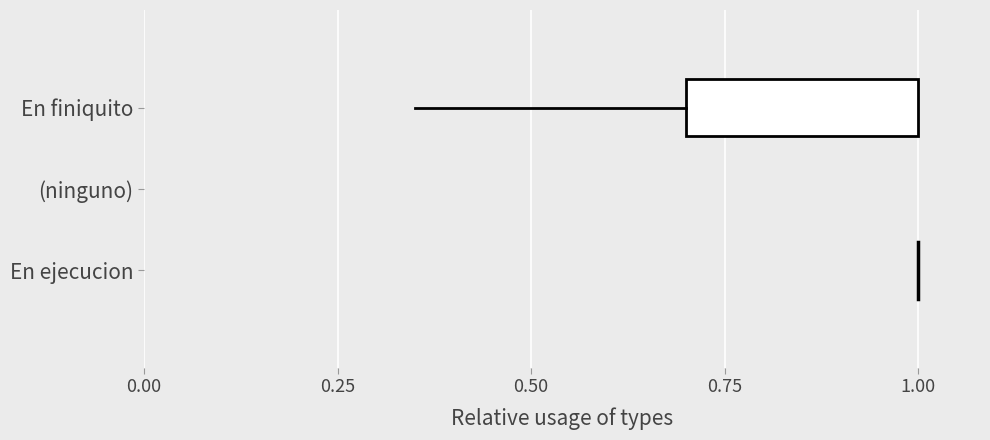

What is the spread (max minus min) of values at 0.00?

1.2